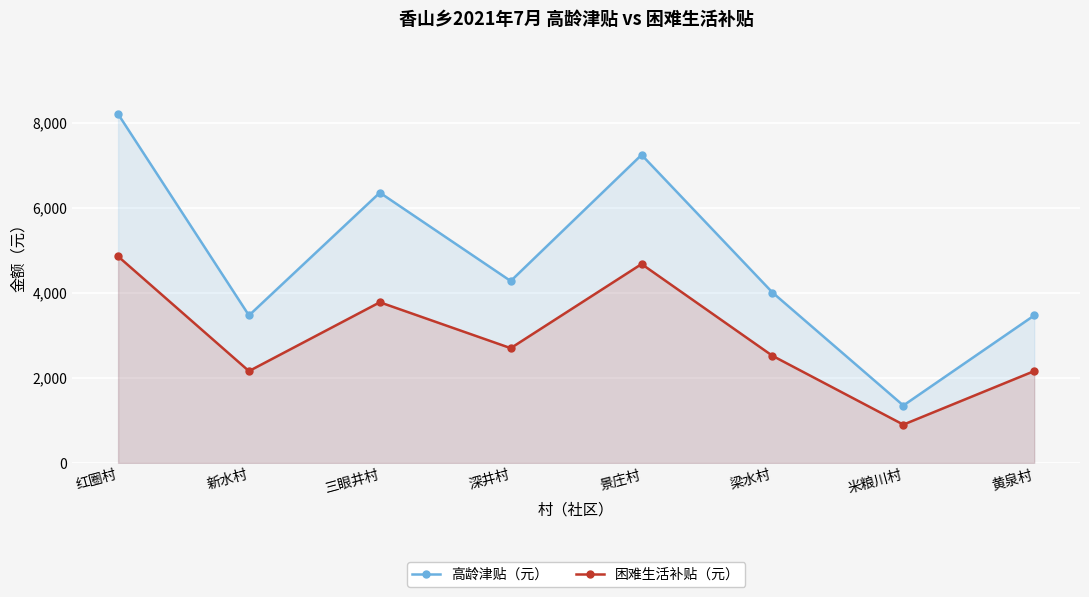

True or false: 困难生活补贴（元） and 高龄津贴（元） intersect in this chart.

False